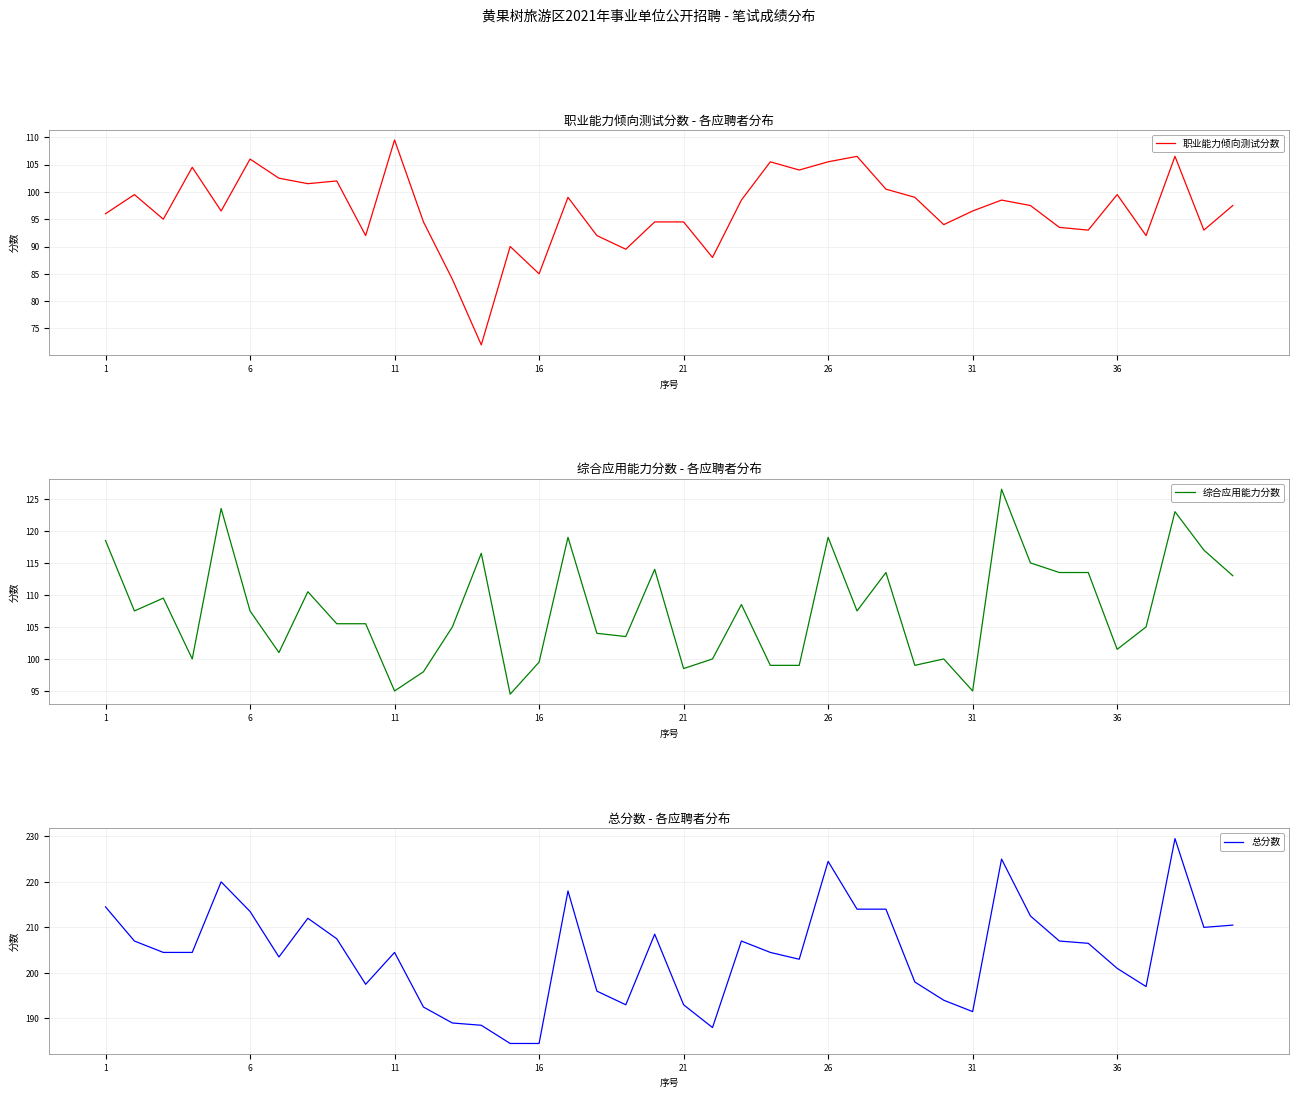

How many categories are shown in the chart?

40